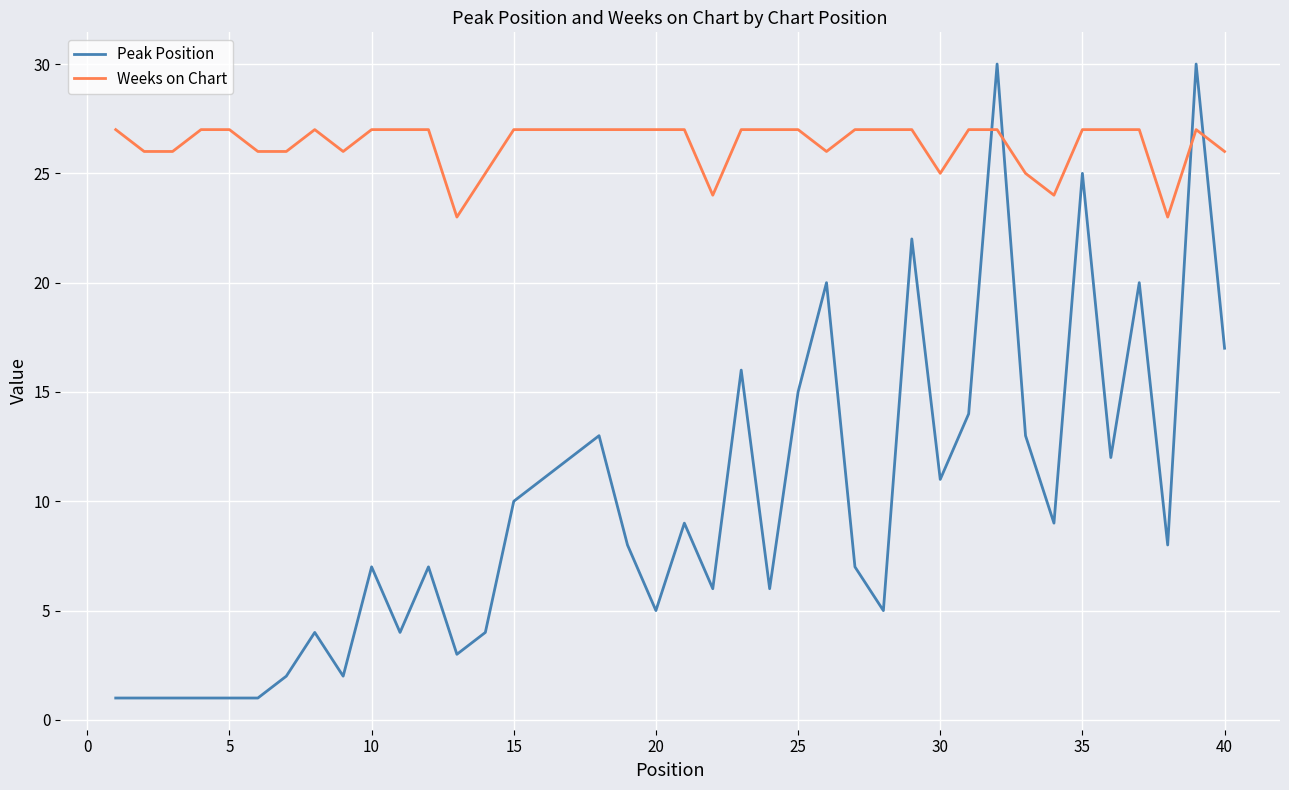

What is the minimum value for Weeks on Chart?

23